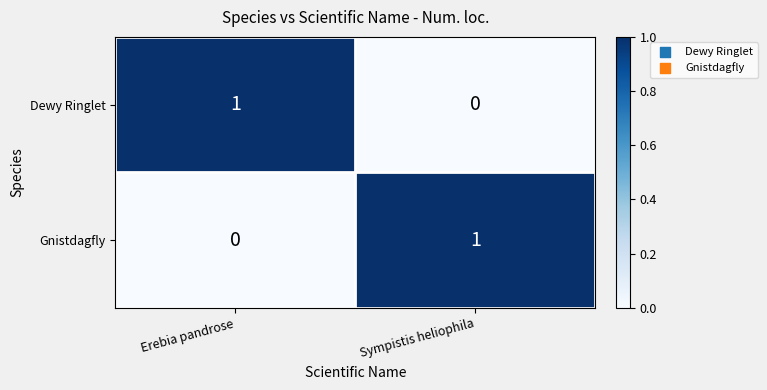

What is the difference between the highest and lowest values at Sympistis heliophila?

1